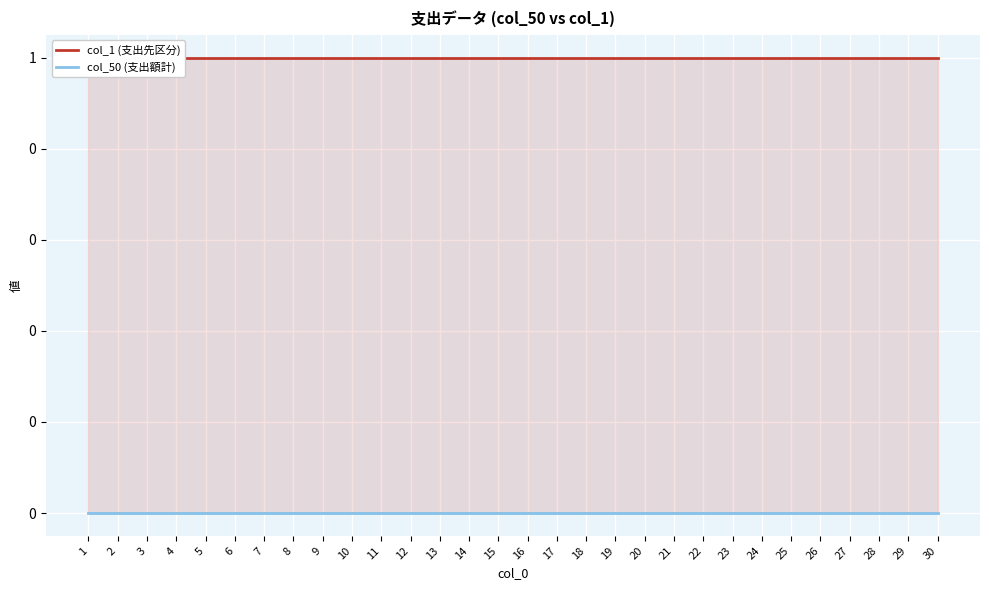

What is the total value across all series at 10?

1